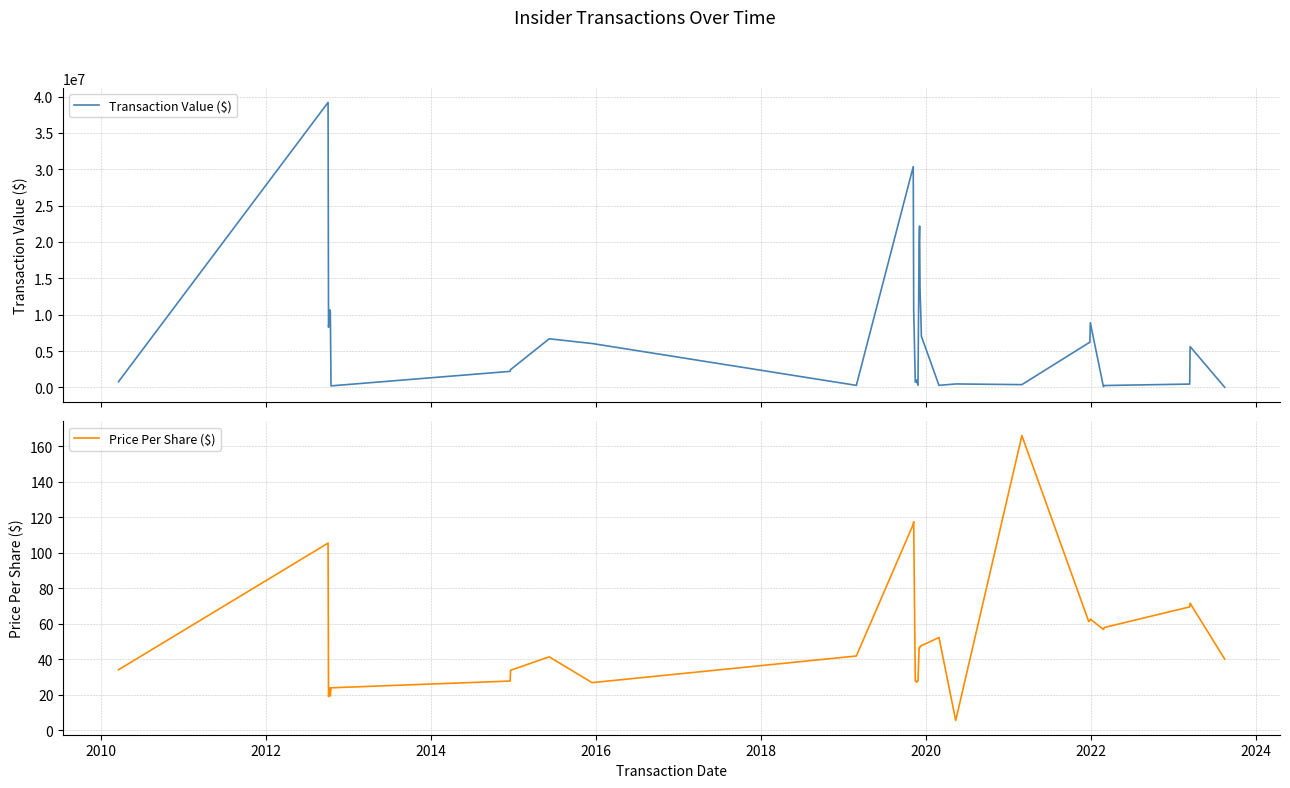

What is the lowest value of the Price Per Share ($) series?

5.6